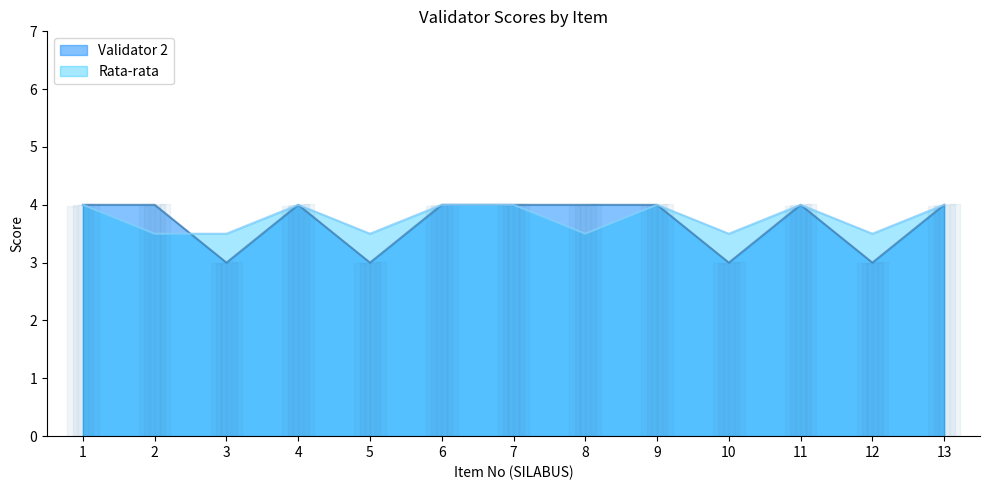

In Rata-rata, how many points are lower than both neighbors (excluding endpoints)?

4